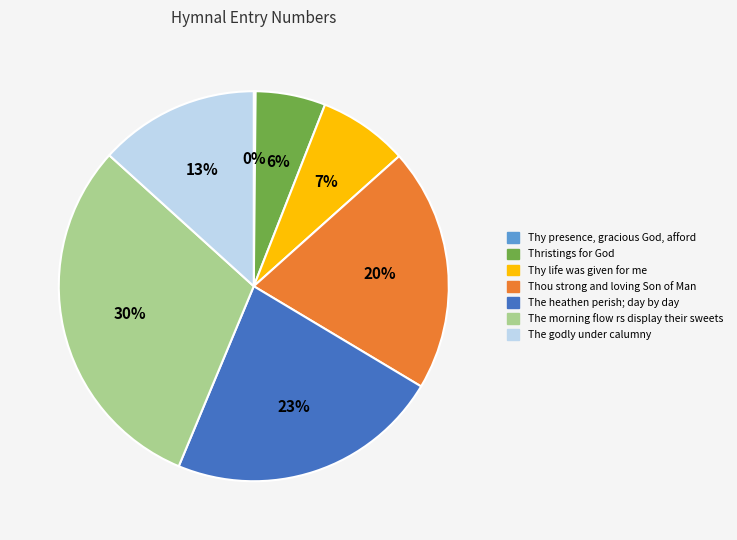

True or false: Thristings for God accounts for 12% of the total.

False